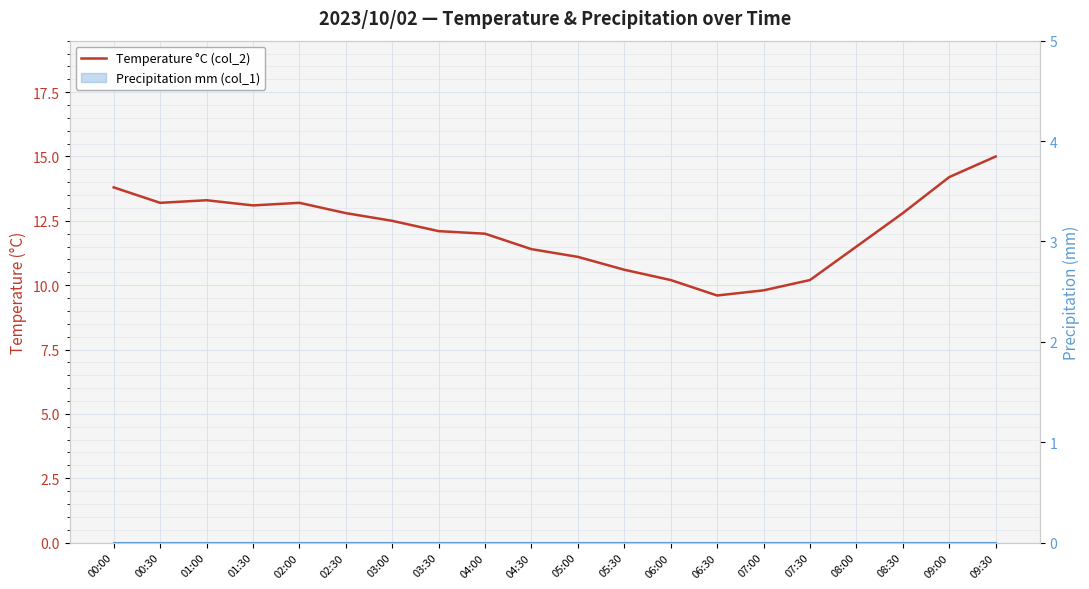

Which category has the lowest value across all series?

06:30